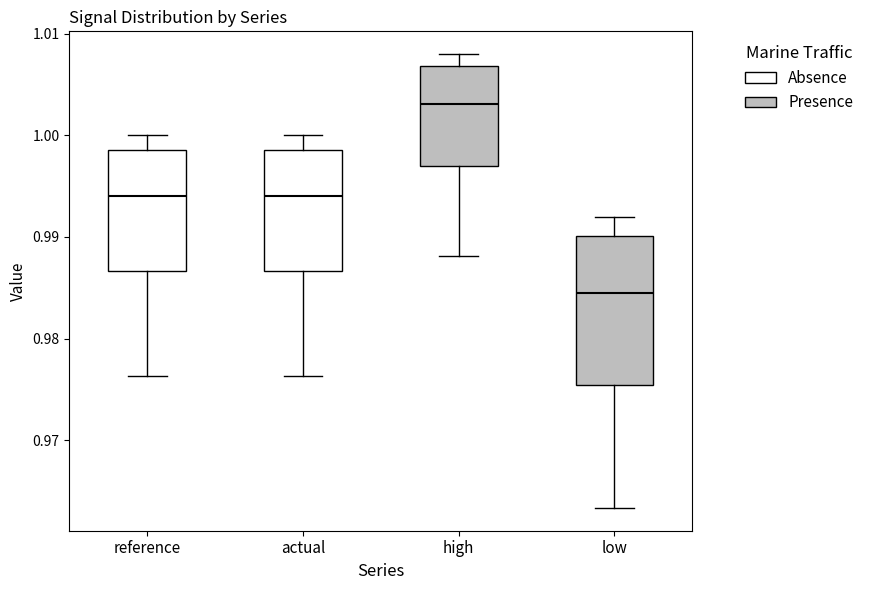

Which box's median line is the highest?

high